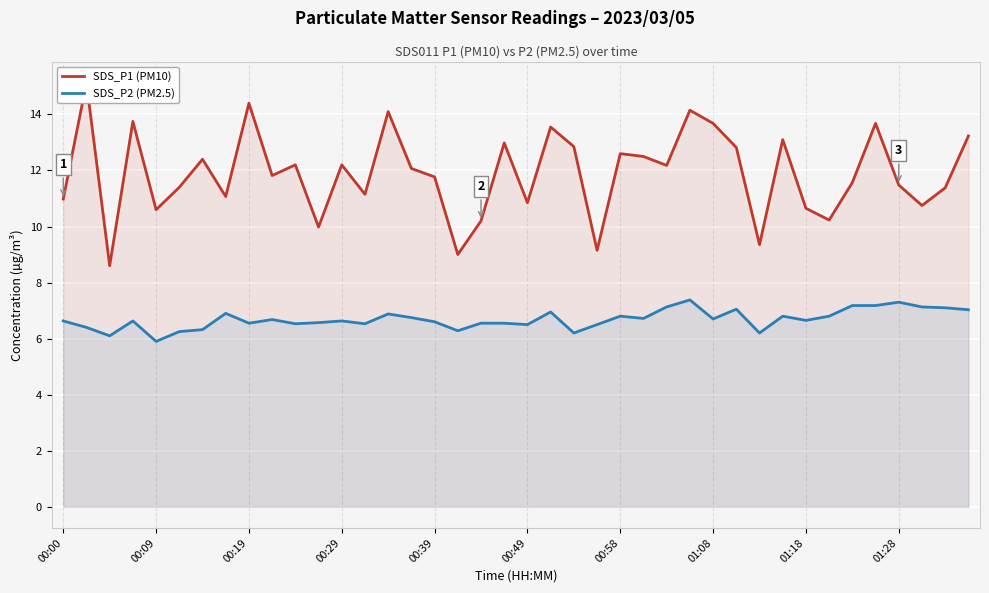

What is the minimum value for SDS_P2 (PM2.5)?

5.9